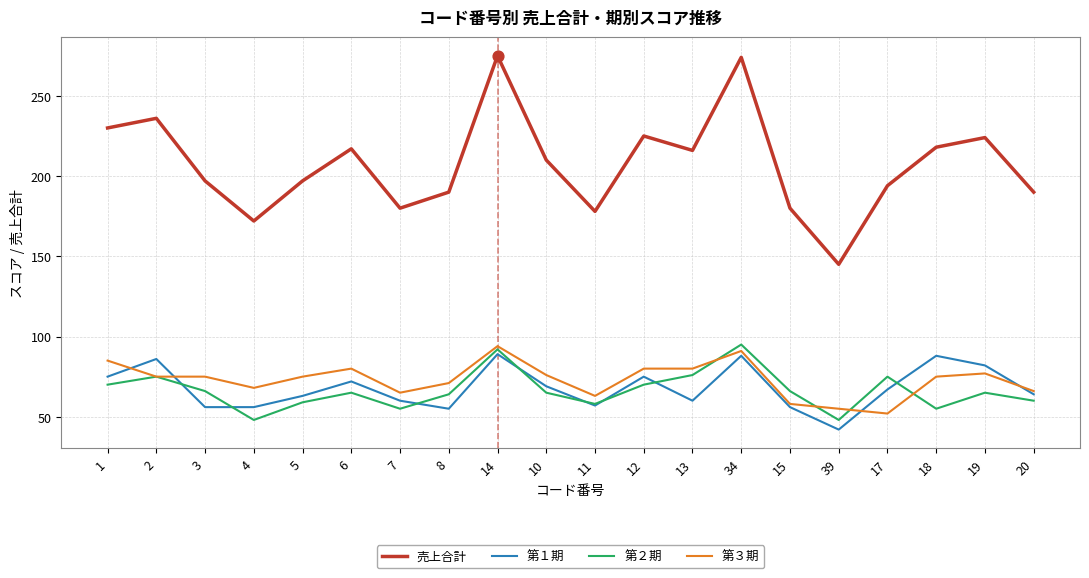

What is the difference between the highest and lowest values at 39?

103